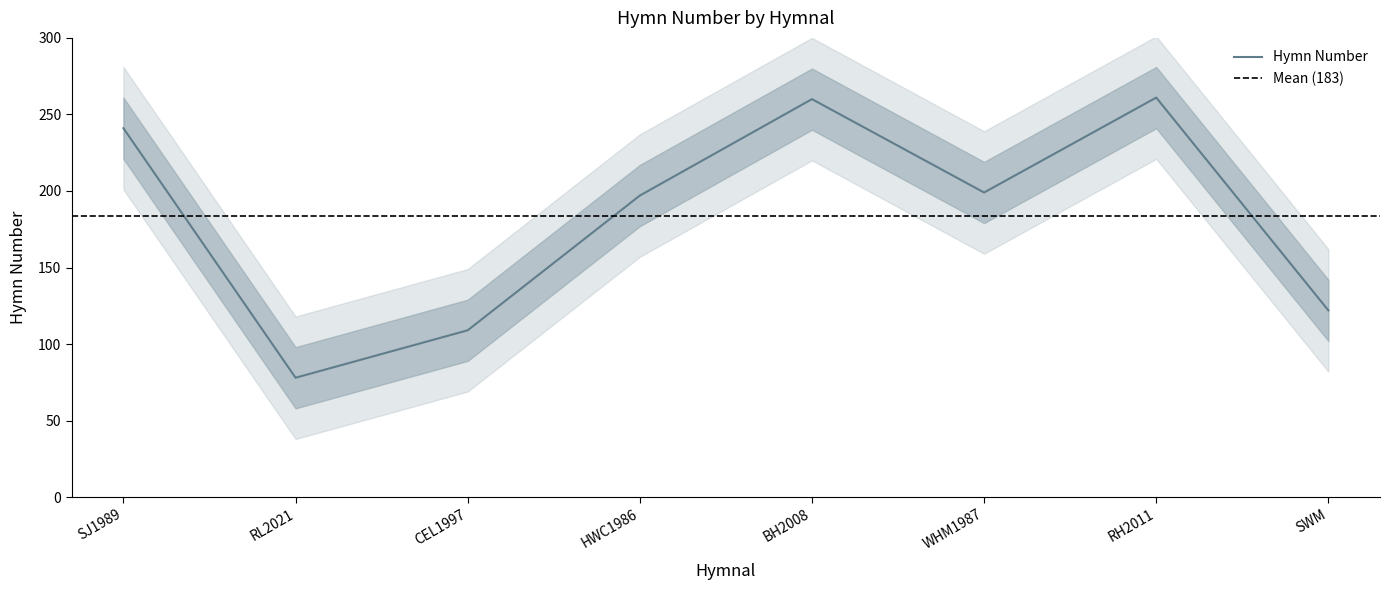

Which label corresponds to the smallest value in the chart?

RL2021